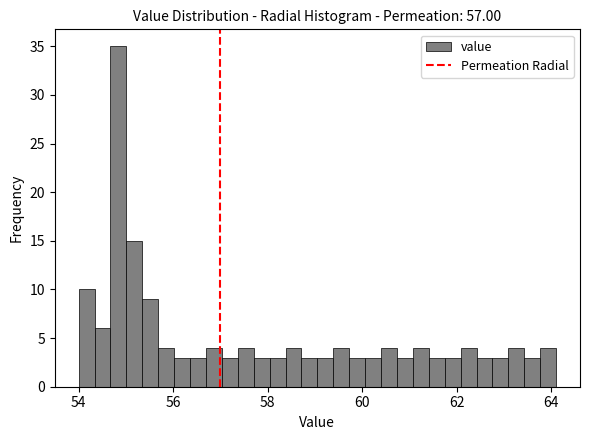

Read against the x-axis, roughly where is the centre of the tallest bar?

54.8